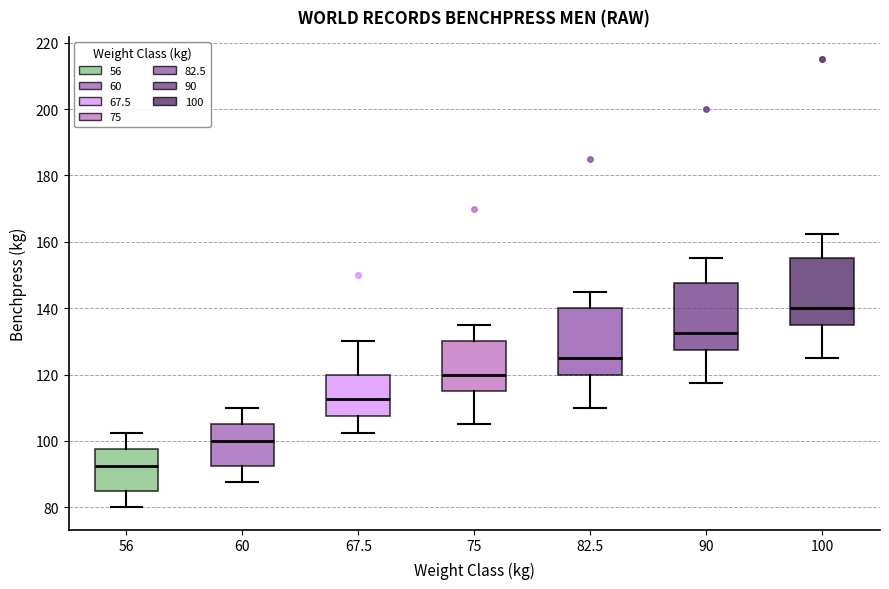

Reading left to right, read every box against the y-axis: the position of its median line, the range the box covers, and the ends of its whiskers. The values are not printed on the chart, so give them approximately, as read against the axis.

56: median 92, box 86 to 98, whiskers 80 to 102
60: median 100, box 92 to 106, whiskers 88 to 110
67.5: median 112, box 108 to 120, whiskers 102 to 130
75: median 120, box 116 to 130, whiskers 106 to 136
82.5: median 126, box 120 to 140, whiskers 110 to 146
90: median 132, box 128 to 148, whiskers 118 to 156
100: median 140, box 136 to 156, whiskers 126 to 162